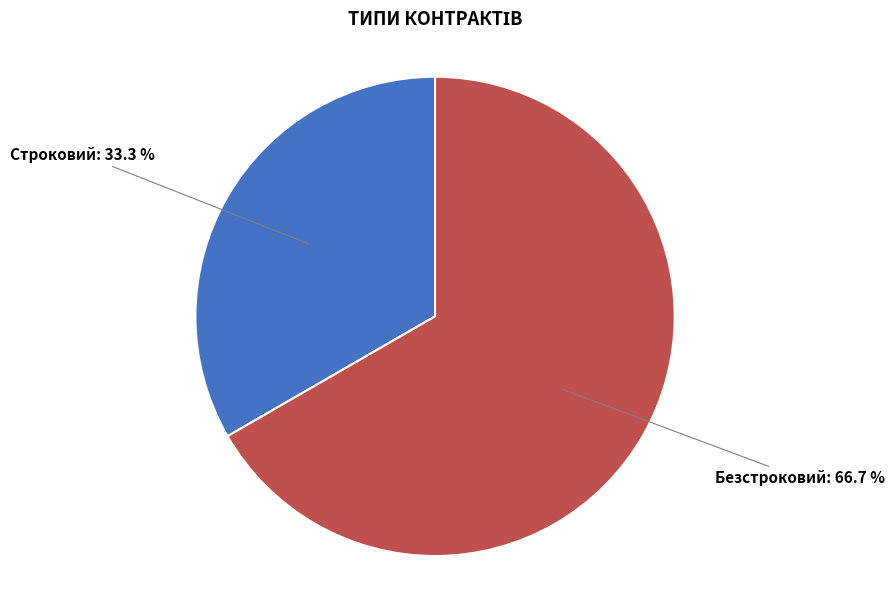

To the nearest percent, what is the average slice percentage?

50%